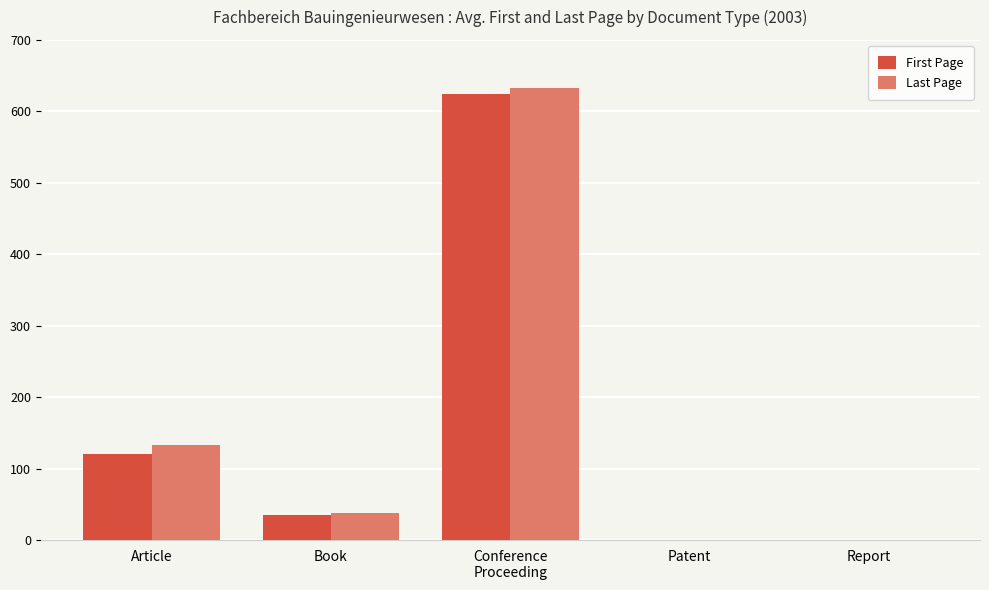

Between Article and Report, which series saw the biggest shift?

Last Page